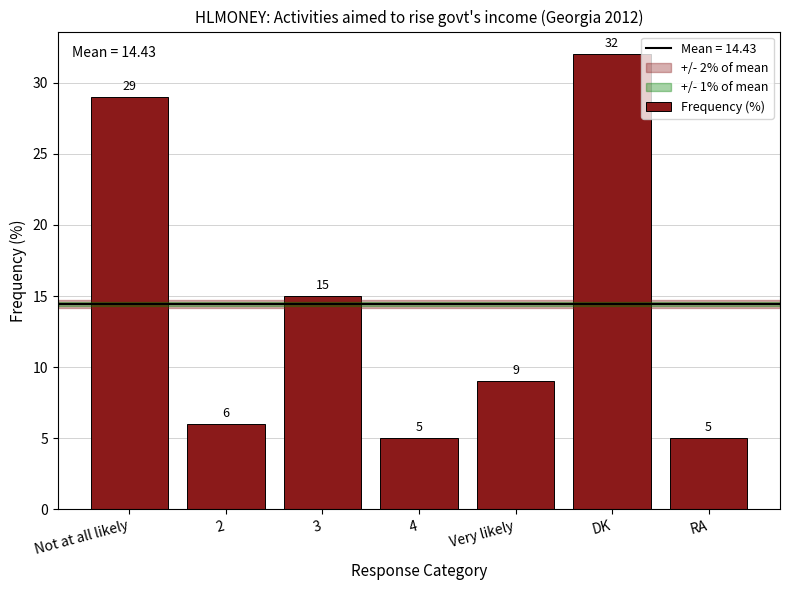

What is the greatest value displayed?

32